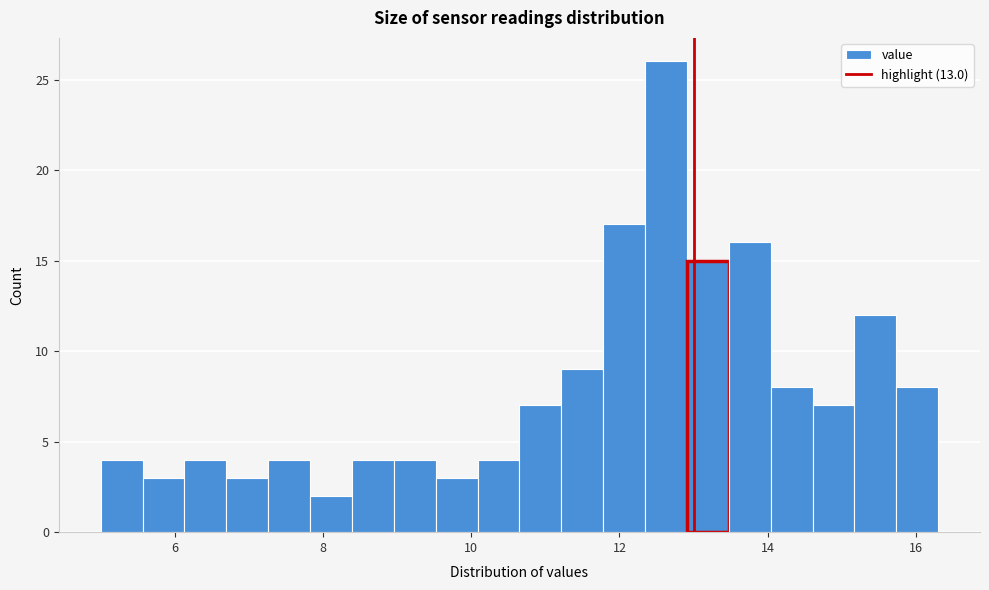

Read against the x-axis, roughly where is the centre of the tallest bar?

12.6